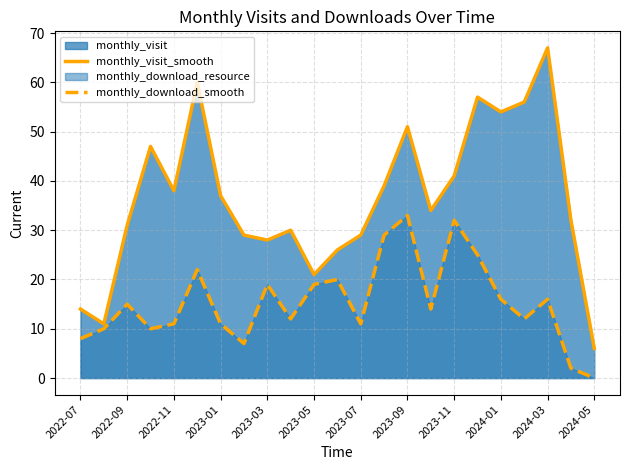

How many lines are shown in the chart?

2